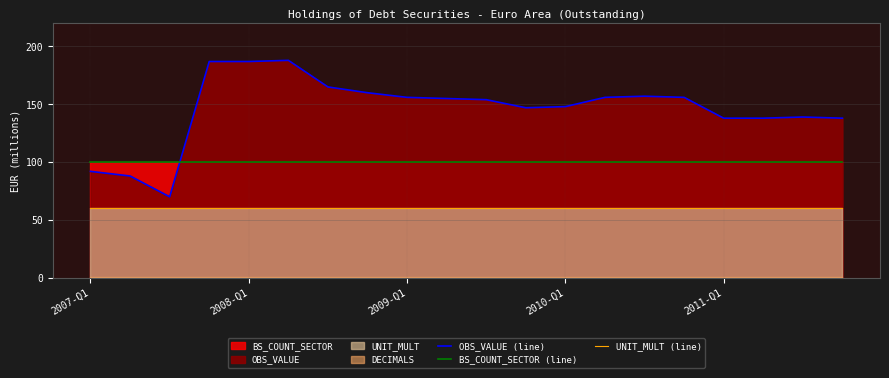

What is the highest value of the BS_COUNT_SECTOR (line) series?

100